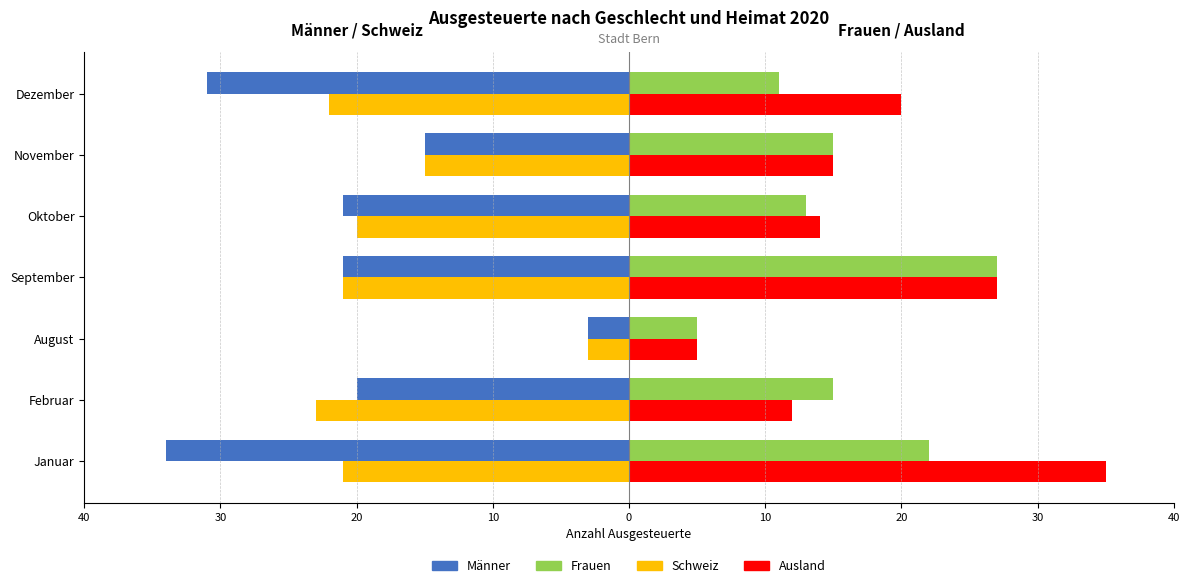

What are all the series names shown in the legend?

Männer, Frauen, Schweiz, Ausland